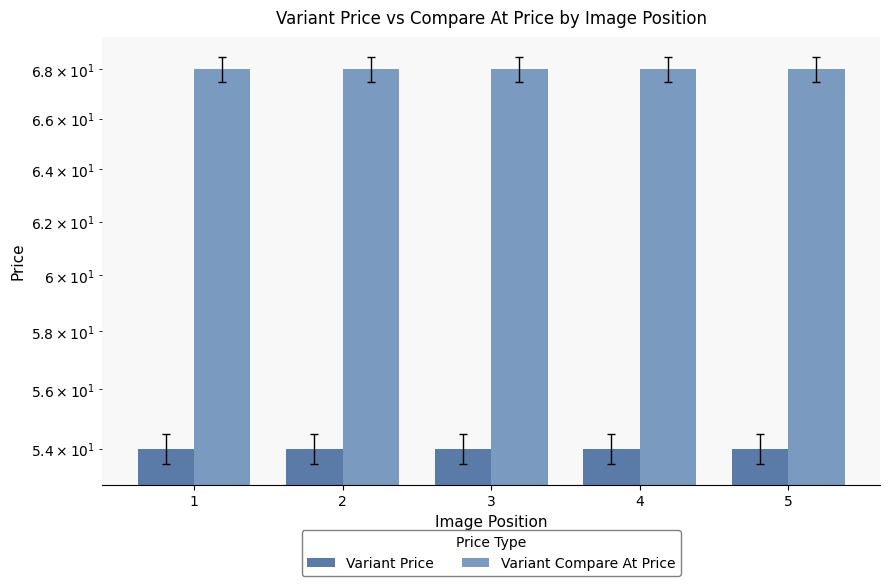

What is the approximate value of Variant Compare At Price at 1?

68